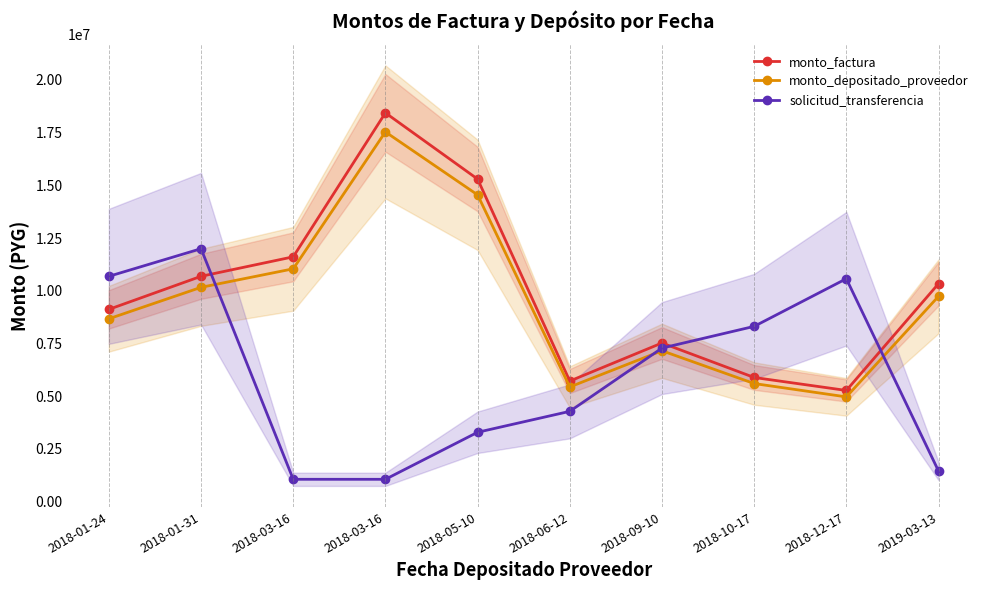

Between 2018-06-12 and 2018-01-24, which is larger?

2018-01-24